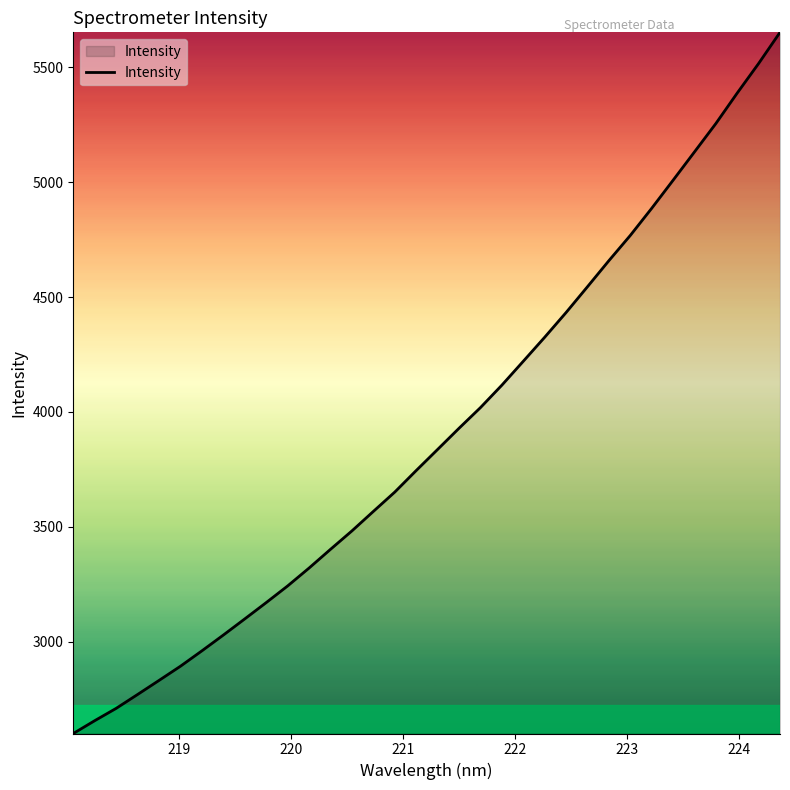

What is the smallest value displayed?

2600.5